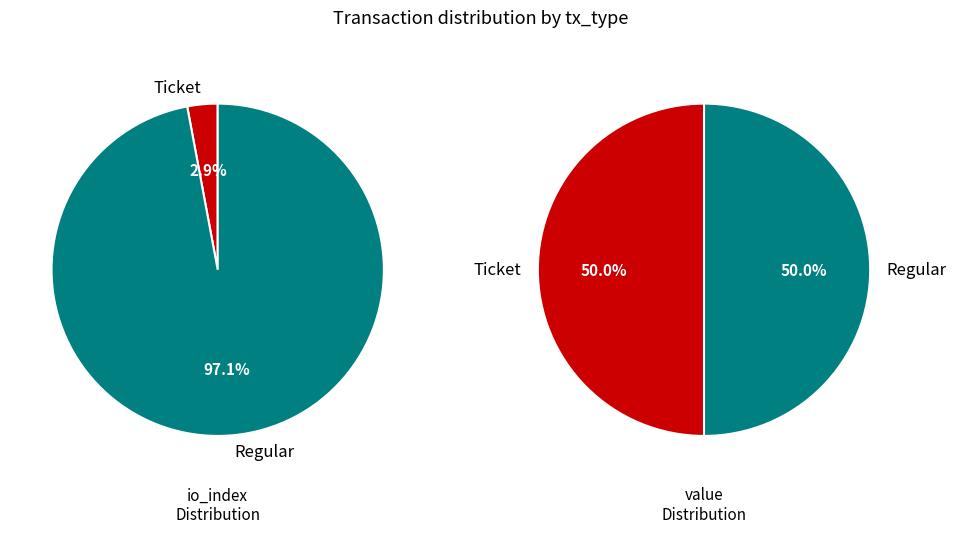

What percentage do value and io_index together represent?

100.0%